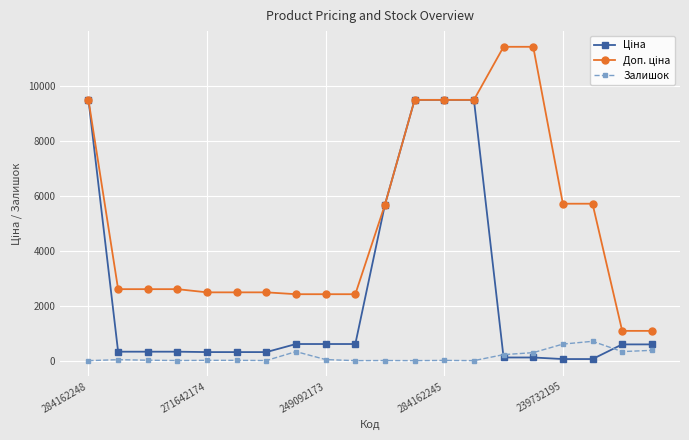

What is the highest value of the Залишок series?

702.0